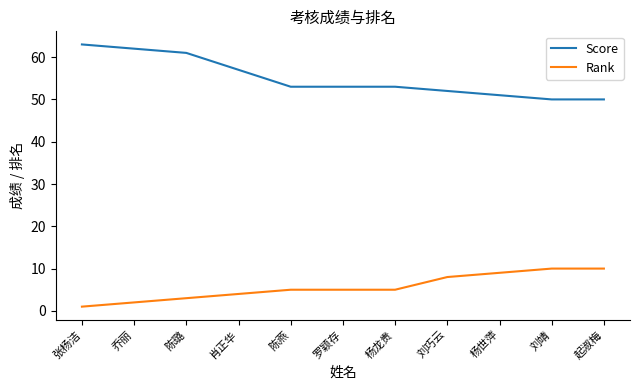

Reading right to left, list all the values displayed in this chart.

Score: 起淑梅=50	刘靖=50	杨世萍=51	刘巧云=52	杨龙贵=53	罗颖存=53	陈燕=53	肖正华=57	陈璐=61	乔丽=62	张杨洁=63
Rank: 起淑梅=10	刘靖=10	杨世萍=9	刘巧云=8	杨龙贵=5	罗颖存=5	陈燕=5	肖正华=4	陈璐=3	乔丽=2	张杨洁=1